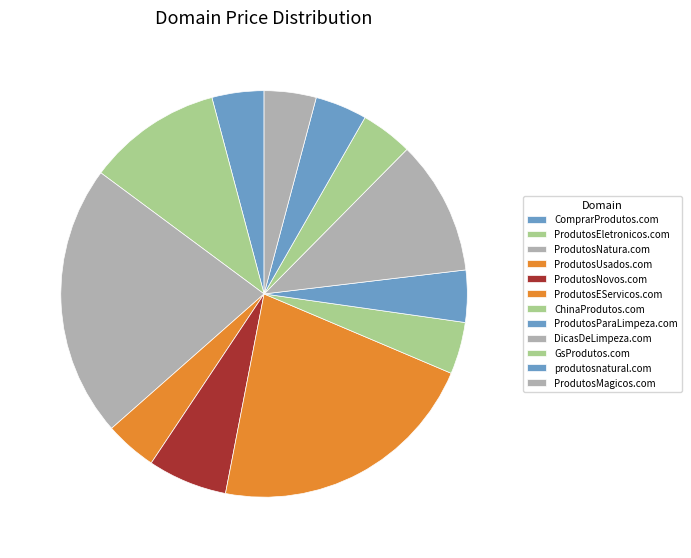

True or false: ProdutosNatura.com accounts for 22% of the total.

True